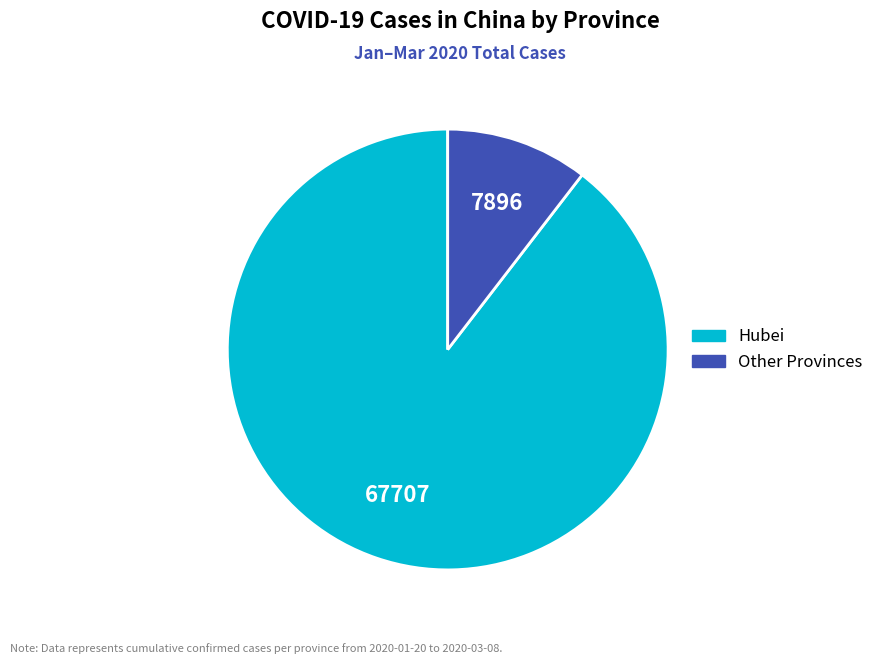

Is there any slice that represents more than half of the pie?

Yes